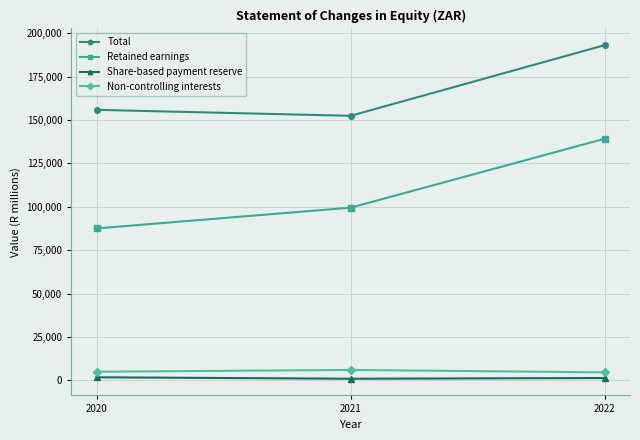

The value of Non-controlling interests at 2021 is 5982. True or false?

True